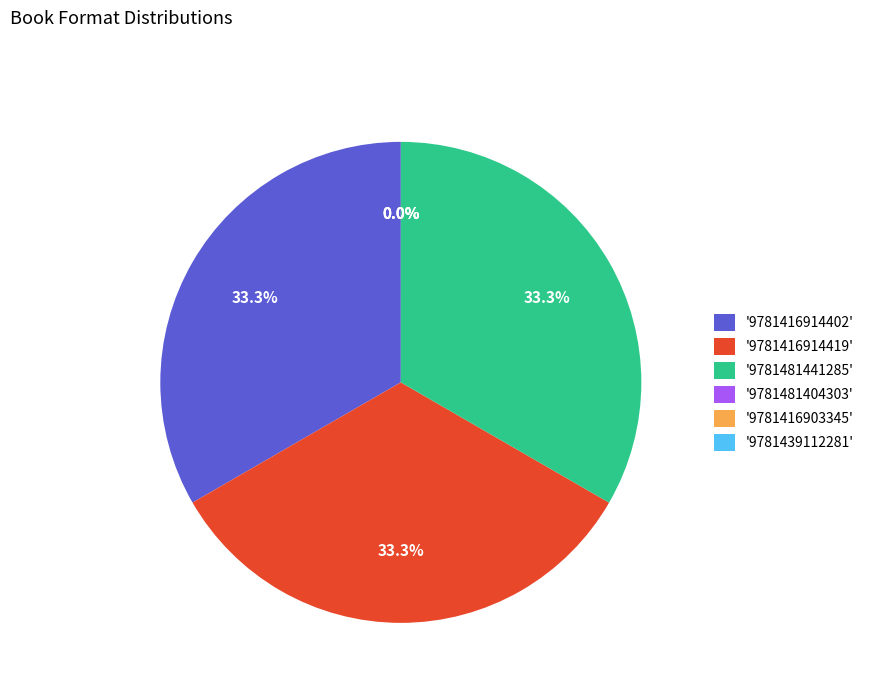

How much of the chart is everything except '9781416914402'?

66.7%